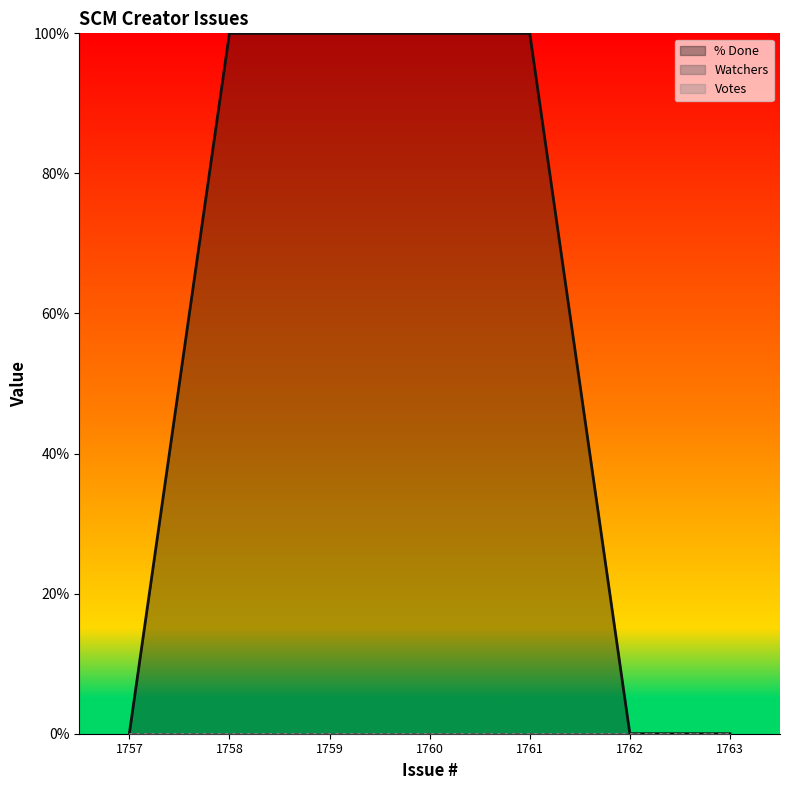

At 1761, list the series in order from largest to smallest.

% Done, Watchers, Votes